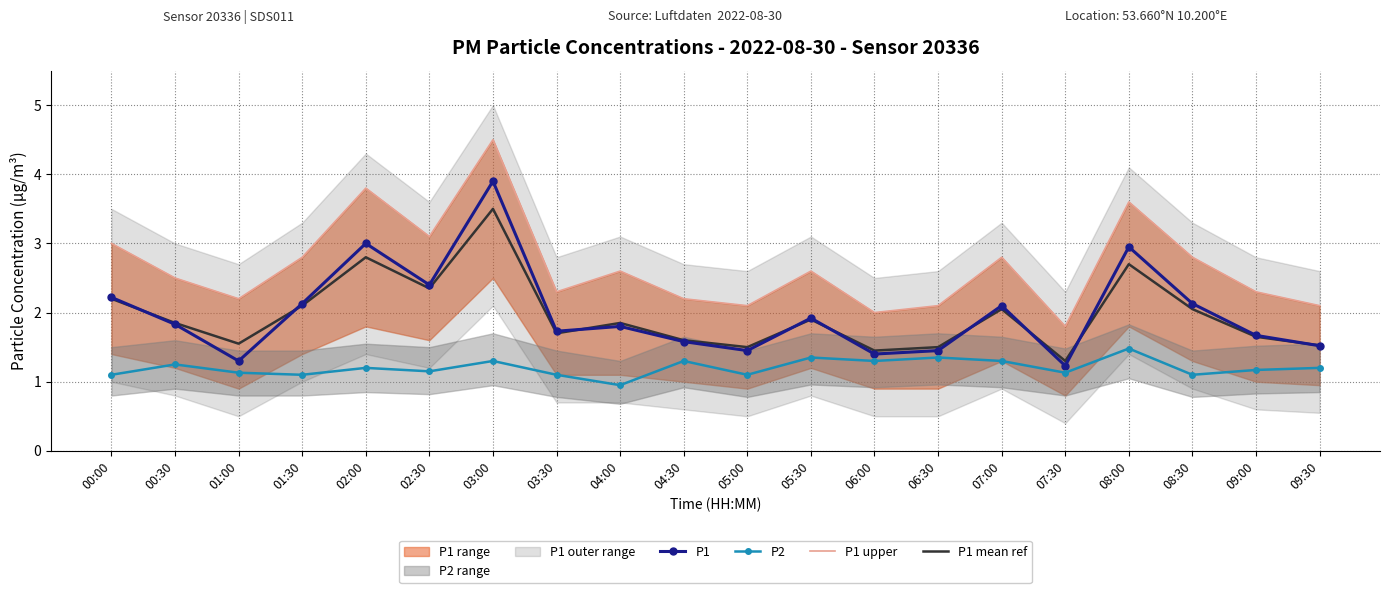

Which series has the widest spread of values?

P1 upper